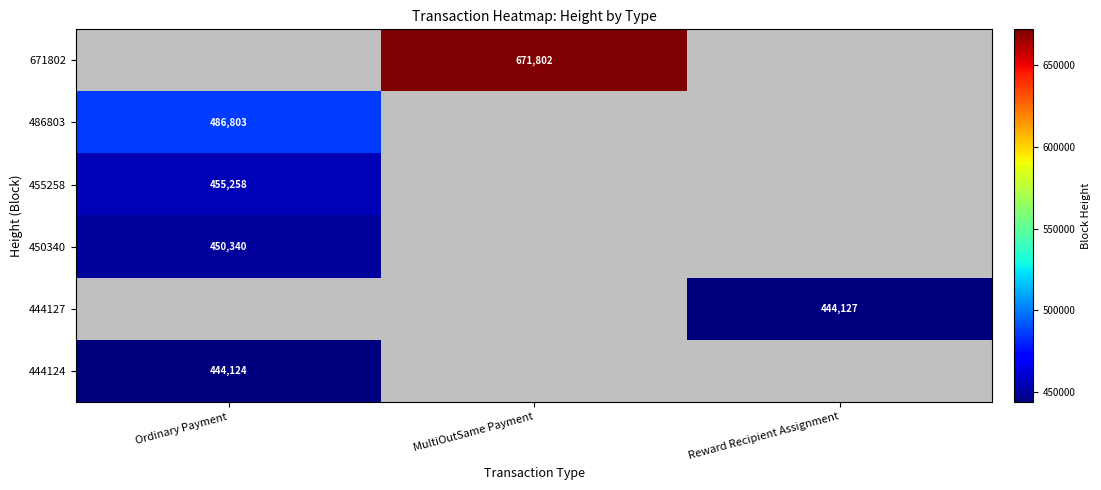

Is it true that 444124 equals 444124 at Ordinary Payment?

True